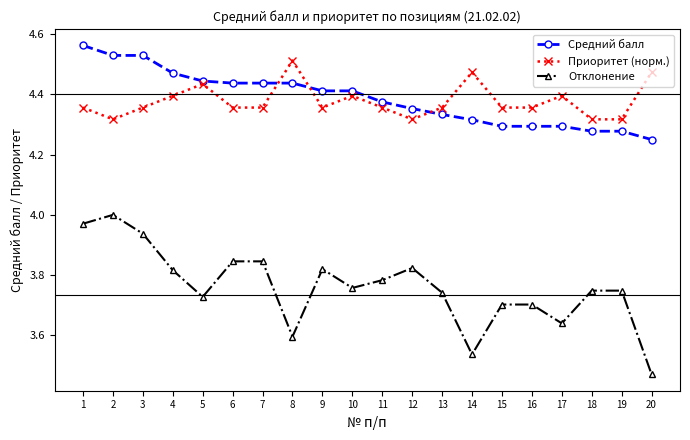

At which category does Отклонение reach its first local peak?

2